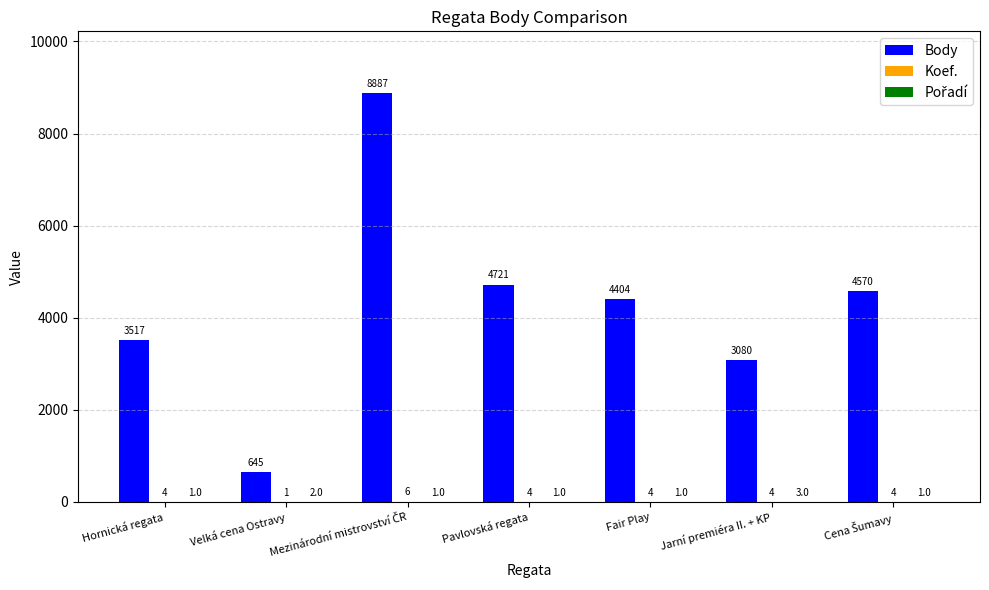

How many groups of bars are there?

7